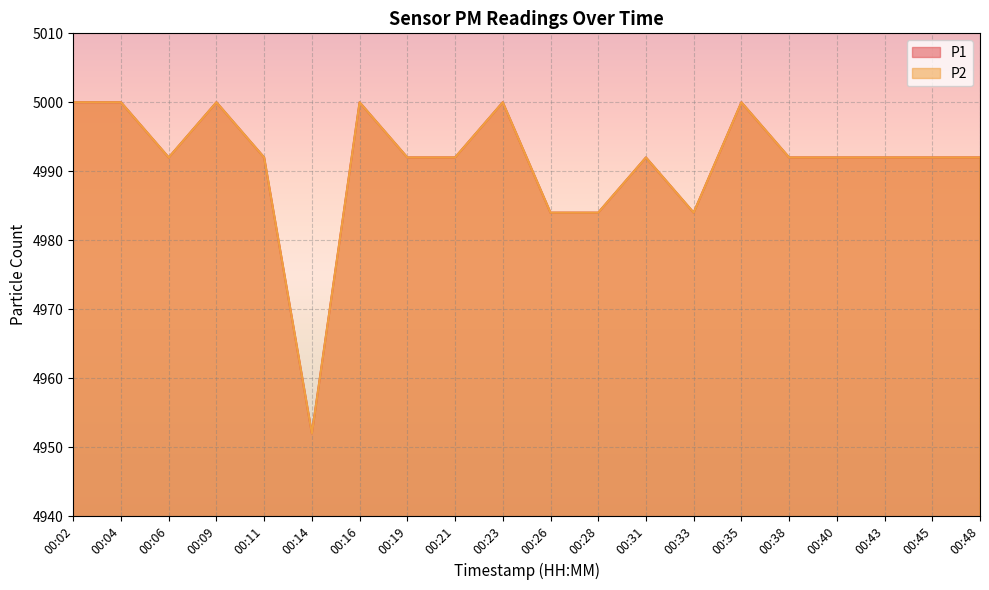

The value of P1 at 00:38 is 7931. True or false?

False